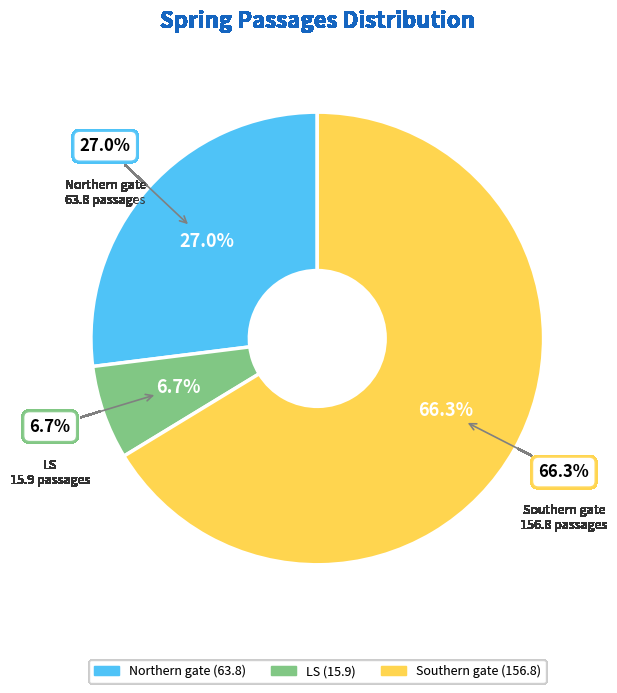

Is the sum of Southern gate and LS greater than half?

Yes